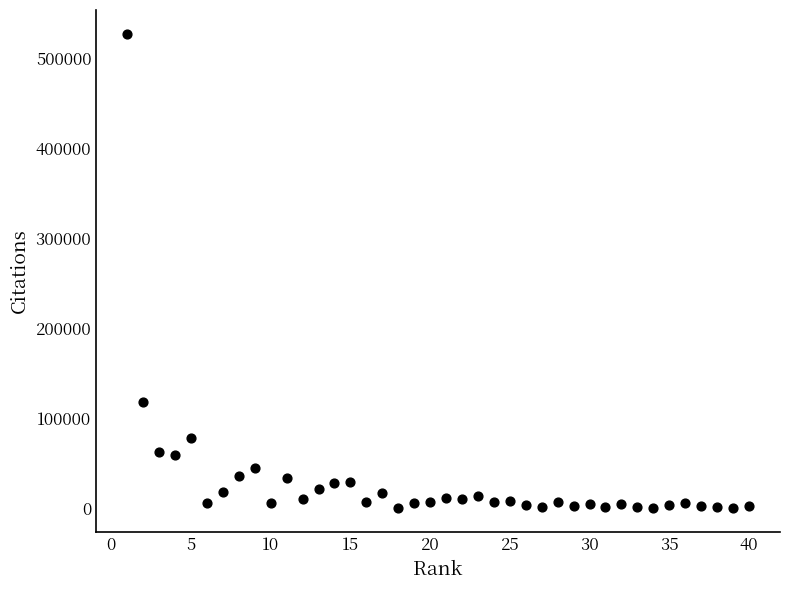

What is the range of Y values (max minus min)?

527478